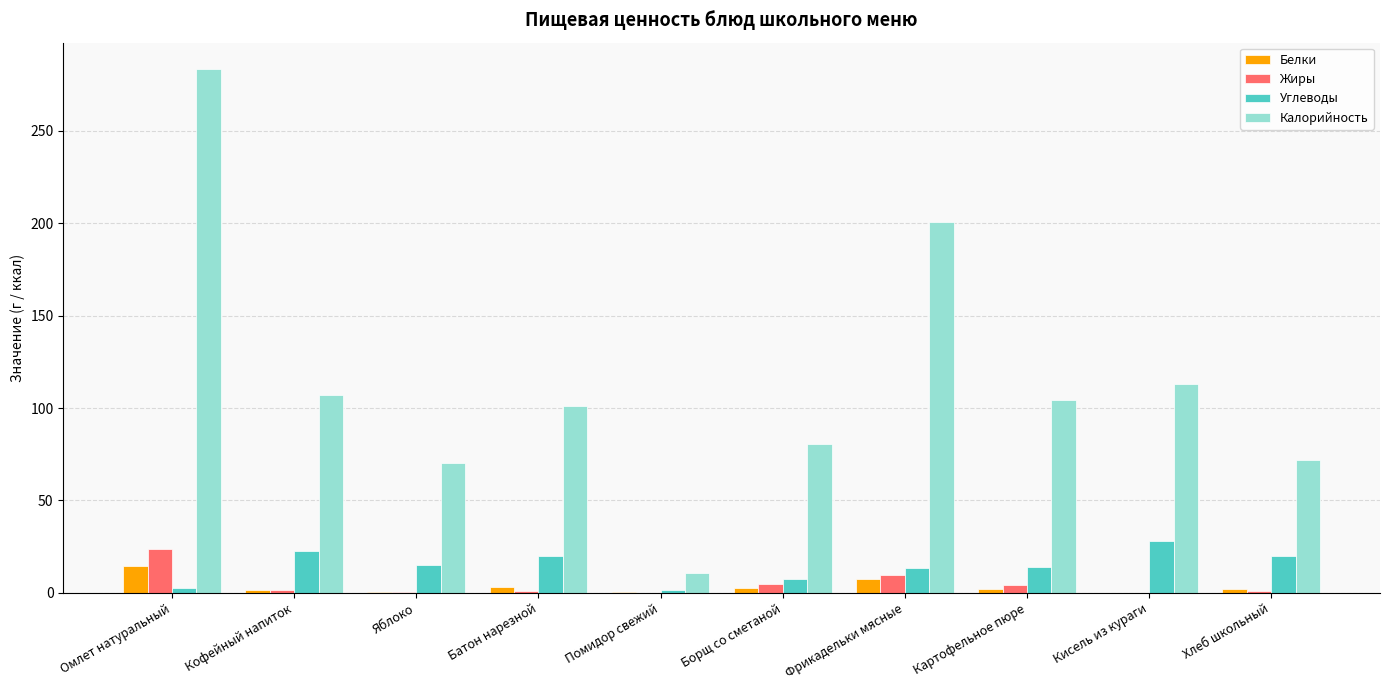

True or false: Калорийность has a value of 200.6 at Фрикадельки мясные.

True